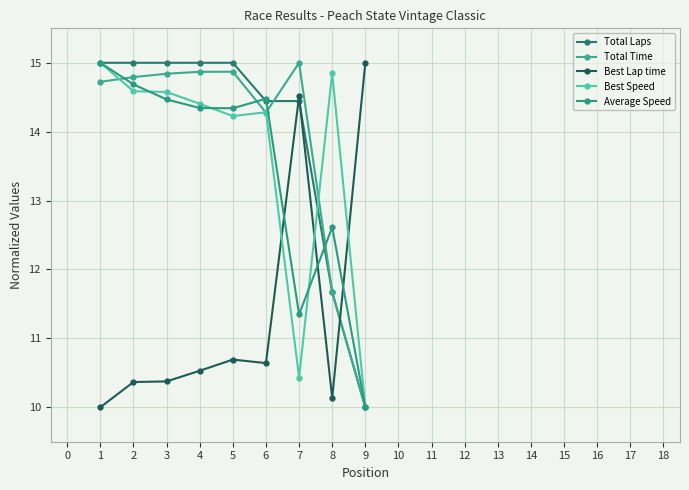

At how many categories does at least one series exceed 10?

9